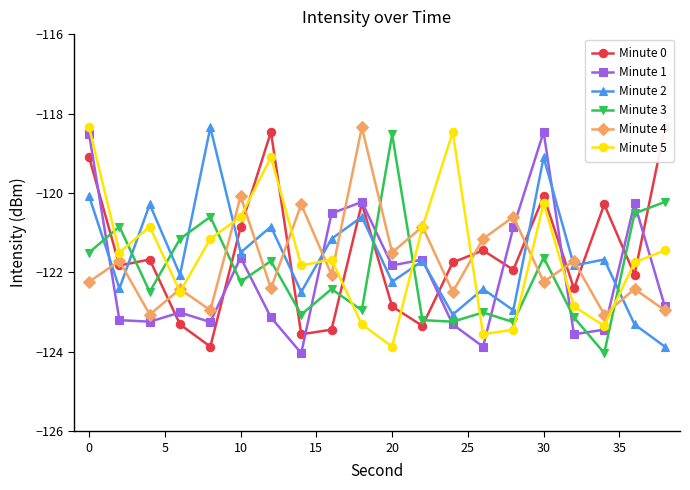

Which series ends up on top after the final intersection of Minute 1 and Minute 3?

Minute 3